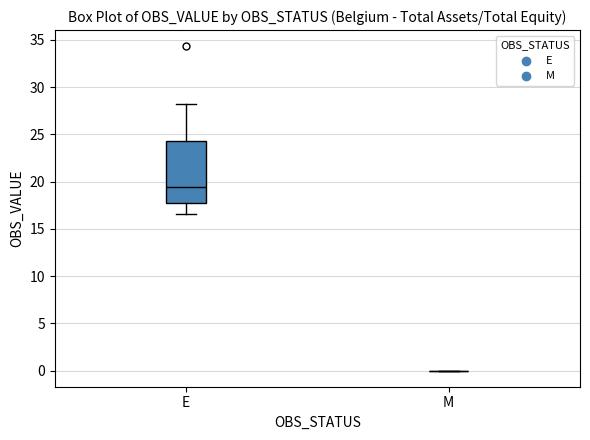

Reading left to right, read every box against the y-axis: the position of its median line, the range the box covers, and the ends of its whiskers. The values are not printed on the chart, so give them approximately, as read against the axis.

E: median 19.5, box 18.0 to 24.5, whiskers 16.5 to 28.5
M: box collapsed to a line at 0.0, whiskers 0.0 to 0.0